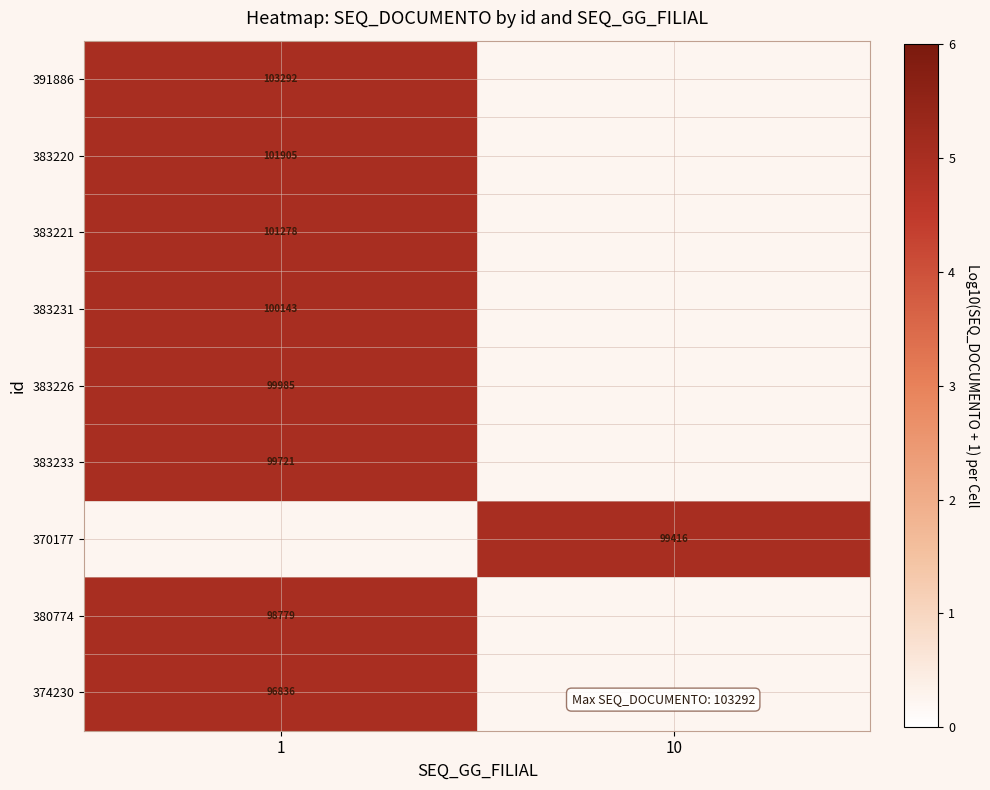

At how many categories does at least one series exceed 4?

2